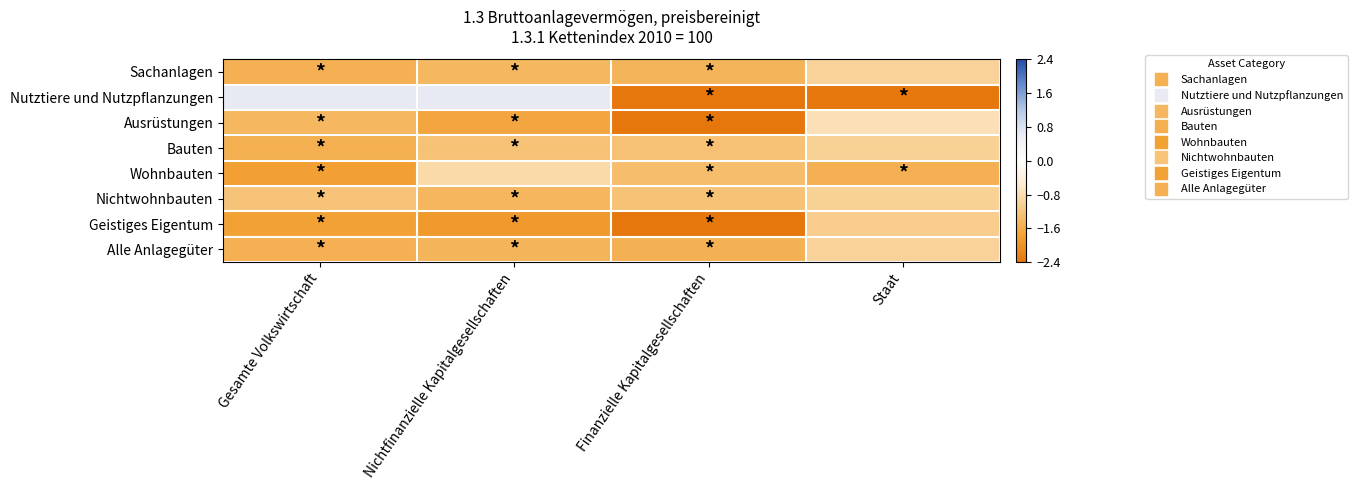

Reading right to left, what are all the values shown in this chart?

Sachanlagen: Staat=-1.0	Finanzielle Kapitalgesellschaften=-1.5	Nichtfinanzielle Kapitalgesellschaften=-1.4	Gesamte Volkswirtschaft=-1.5
Nutztiere und Nutzpflanzungen: Staat=-5.0	Finanzielle Kapitalgesellschaften=-5.0	Nichtfinanzielle Kapitalgesellschaften=0.7	Gesamte Volkswirtschaft=0.7
Ausrüstungen: Staat=-0.8	Finanzielle Kapitalgesellschaften=-2.5	Nichtfinanzielle Kapitalgesellschaften=-1.7	Gesamte Volkswirtschaft=-1.4
Bauten: Staat=-1.0	Finanzielle Kapitalgesellschaften=-1.3	Nichtfinanzielle Kapitalgesellschaften=-1.3	Gesamte Volkswirtschaft=-1.6
Wohnbauten: Staat=-1.5	Finanzielle Kapitalgesellschaften=-1.3	Nichtfinanzielle Kapitalgesellschaften=-0.9	Gesamte Volkswirtschaft=-1.8
Nichtwohnbauten: Staat=-1.0	Finanzielle Kapitalgesellschaften=-1.3	Nichtfinanzielle Kapitalgesellschaften=-1.4	Gesamte Volkswirtschaft=-1.3
Geistiges Eigentum: Staat=-1.1	Finanzielle Kapitalgesellschaften=-2.9	Nichtfinanzielle Kapitalgesellschaften=-1.9	Gesamte Volkswirtschaft=-1.8
Alle Anlagegüter: Staat=-1.0	Finanzielle Kapitalgesellschaften=-1.5	Nichtfinanzielle Kapitalgesellschaften=-1.5	Gesamte Volkswirtschaft=-1.6